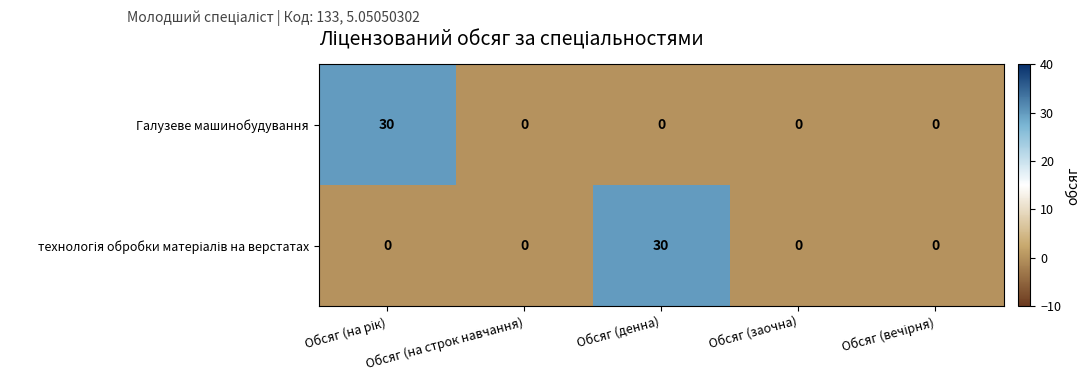

Is it true that Галузеве машинобудування equals 19 at Обсяг (денна)?

False